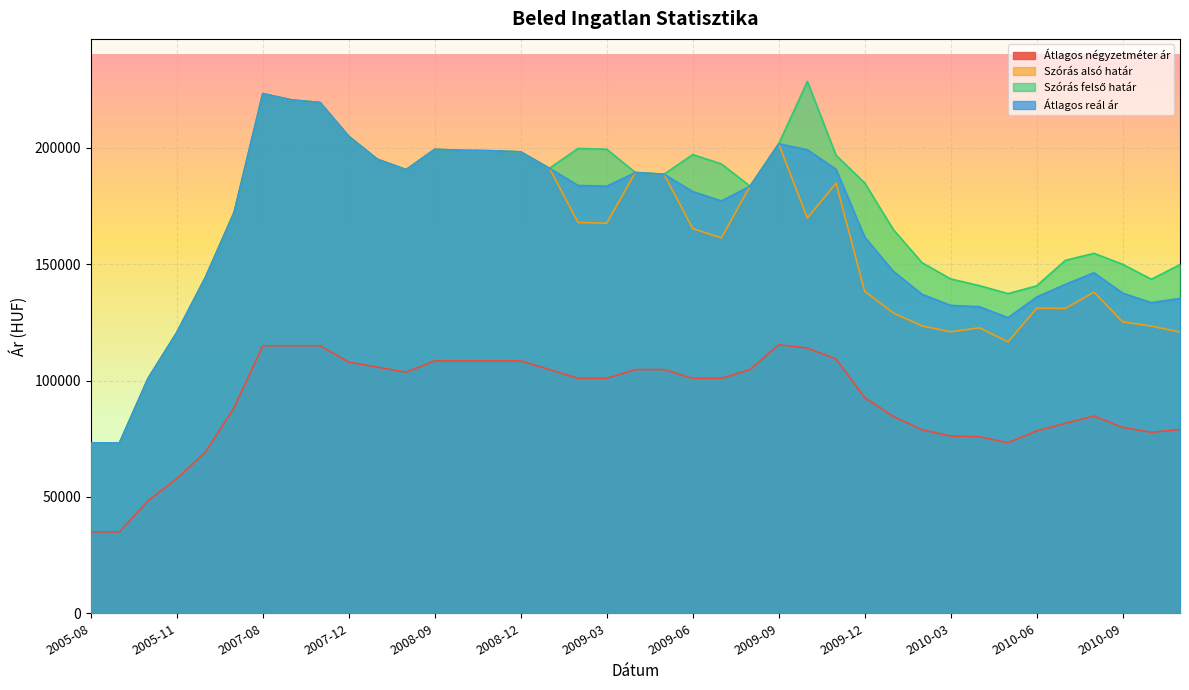

True or false: Szórás felső határ has a value of 150703 at 2010-02.

True